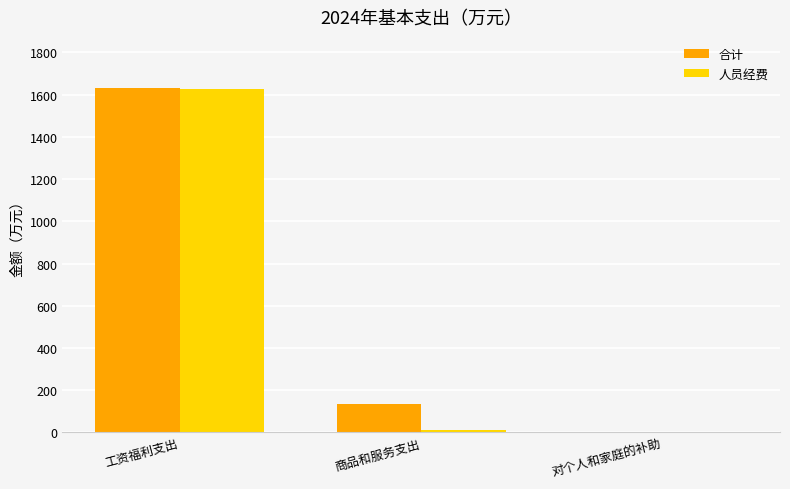

What is the total value across all series at 工资福利支出?

3255.0